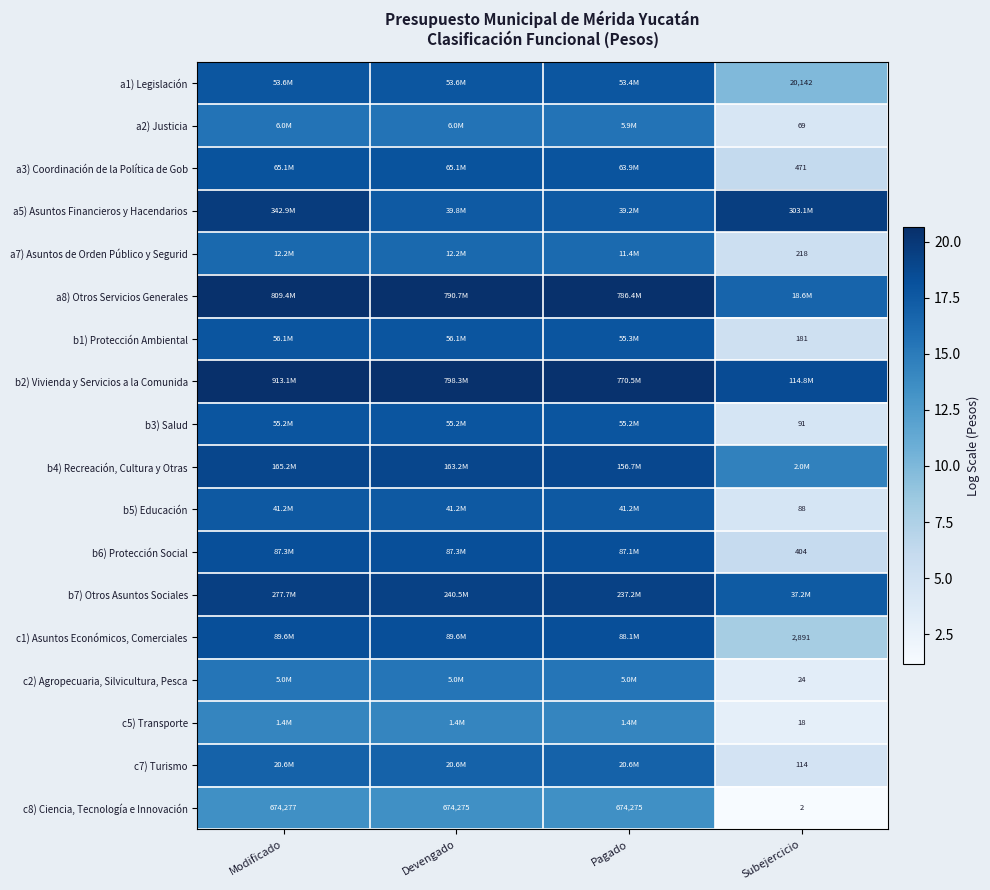

What is the difference between the maximum and minimum values in the b5) Educación series?

13.0